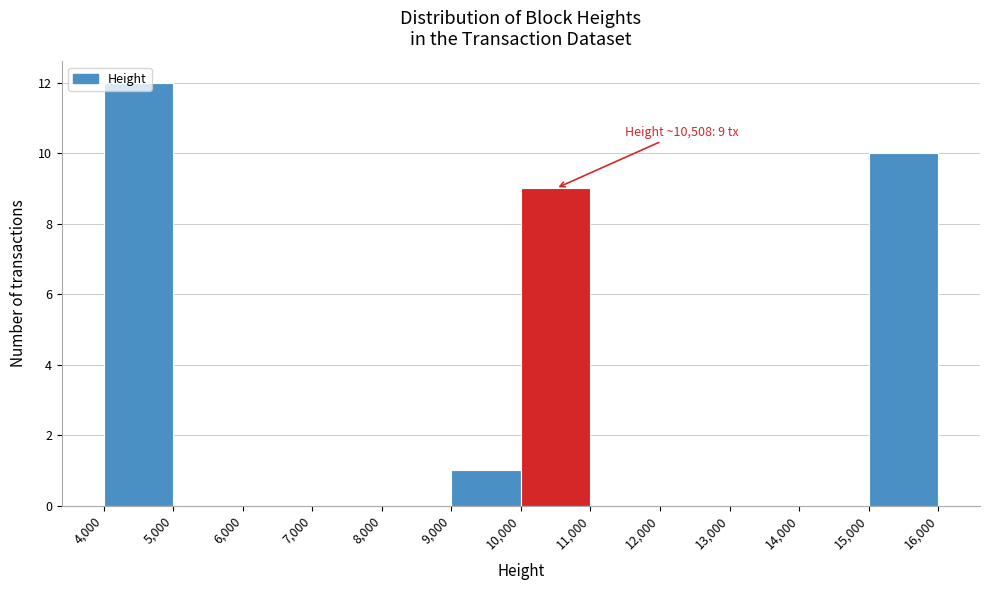

Over which range of the x-axis is the bar tallest?

4,000 to 5,000